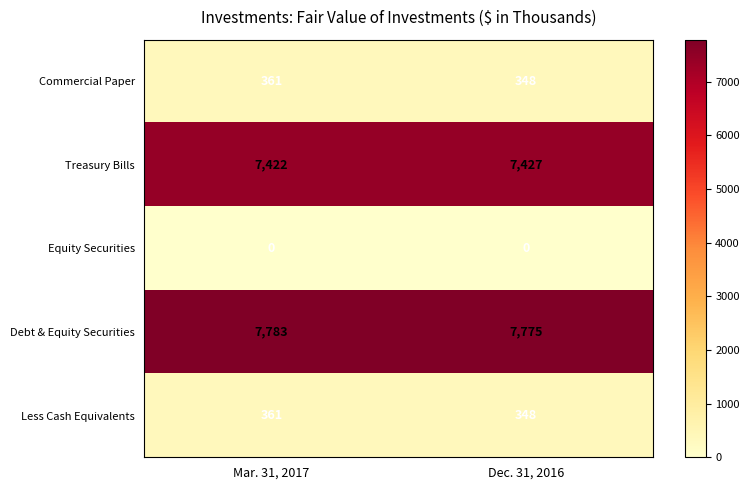

Reading left to right, extract all data points from this chart.

Commercial Paper: Mar. 31, 2017=361	Dec. 31, 2016=348
Treasury Bills: Mar. 31, 2017=7422	Dec. 31, 2016=7427
Equity Securities: Mar. 31, 2017=0	Dec. 31, 2016=0
Debt & Equity Securities: Mar. 31, 2017=7783	Dec. 31, 2016=7775
Less Cash Equivalents: Mar. 31, 2017=361	Dec. 31, 2016=348